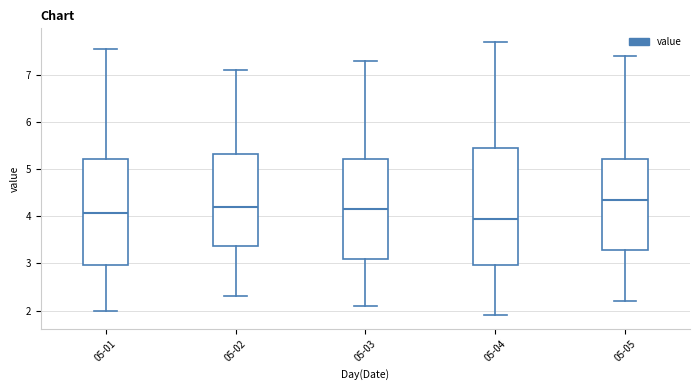

Where is the upper edge of the box for 05-02 on the y-axis? The values are not printed on the chart, so give them approximately, as read against the axis.

5.3